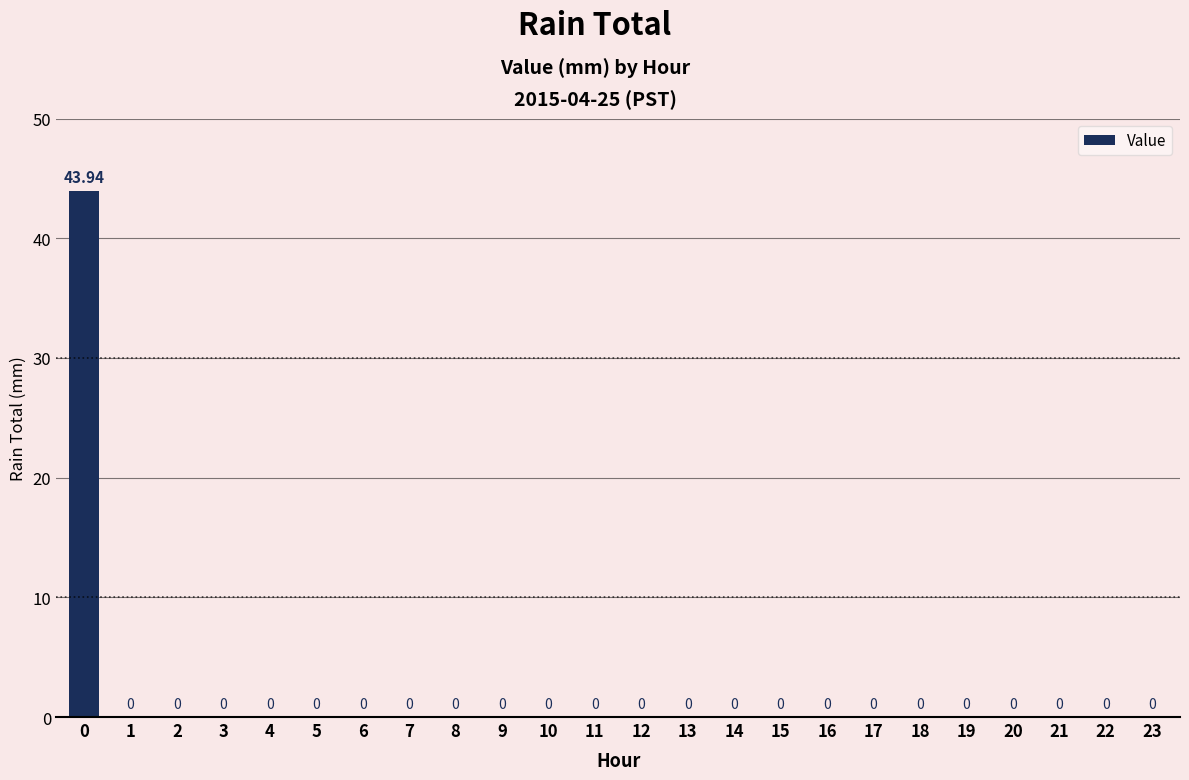

What is the difference between the maximum and minimum values?

43.9